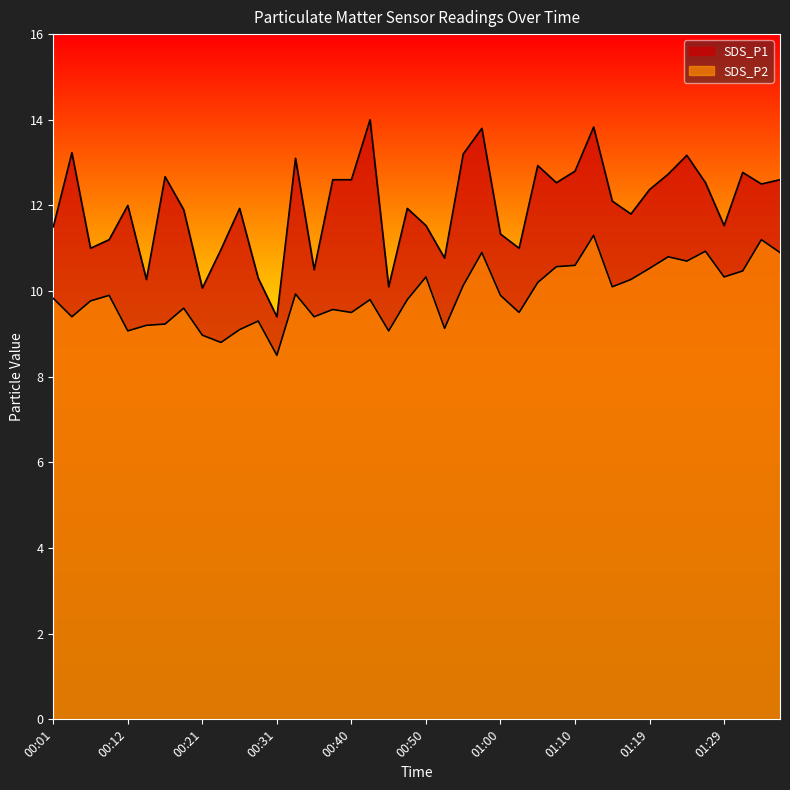

How many interior local peaks does the SDS_P2 series have?

12